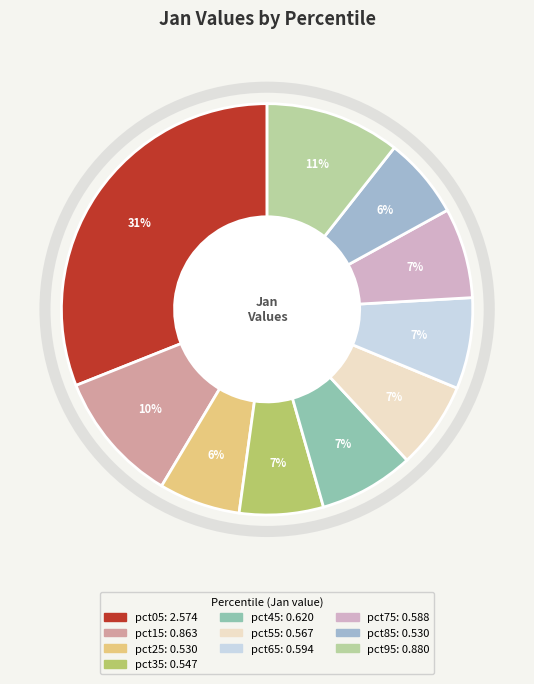

To the nearest percent, what percentage of the pie is pct55?

7%